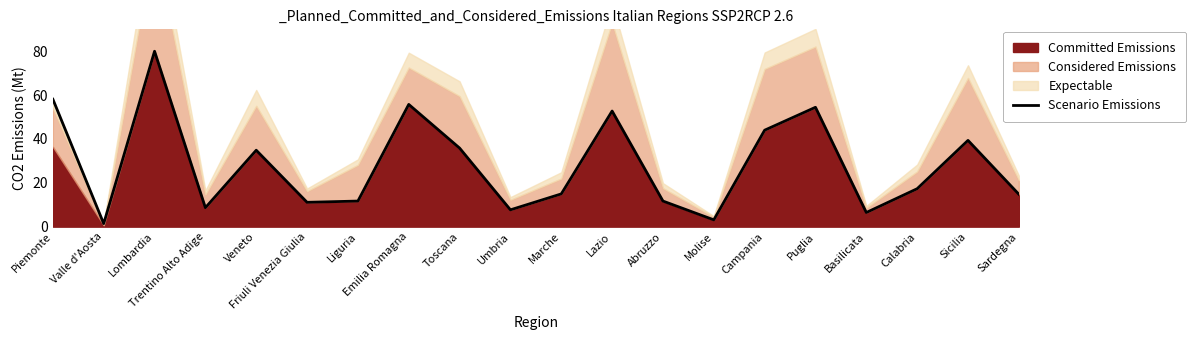

What is the sum of the values at Trentino Alto Adige and Marche?

23.6